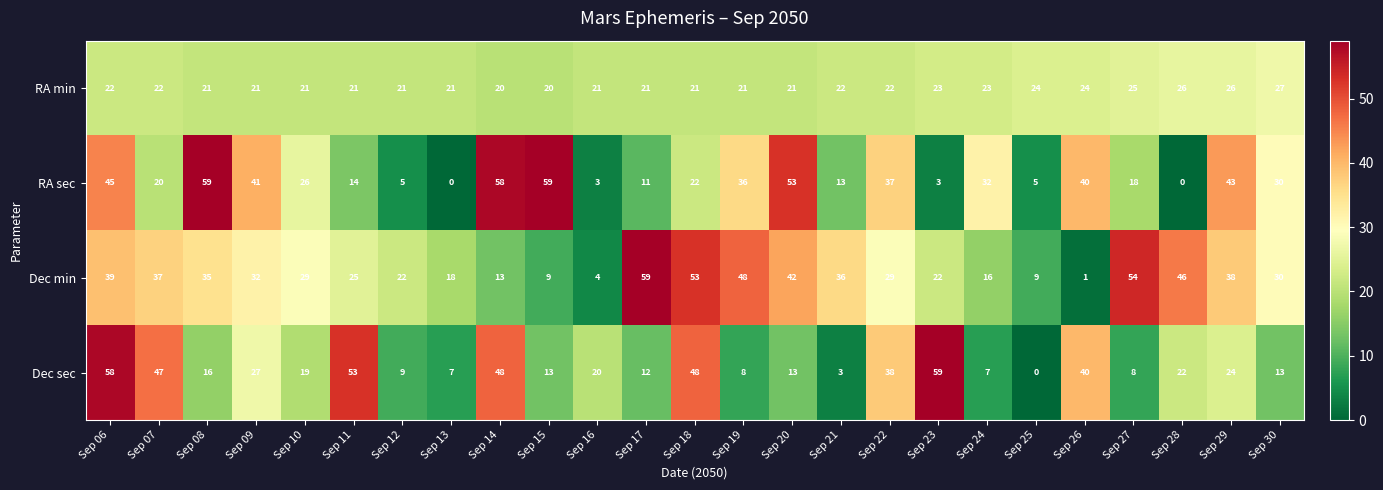

Rank the series by their average value, from lowest to highest.

RA min, Dec sec, RA sec, Dec min